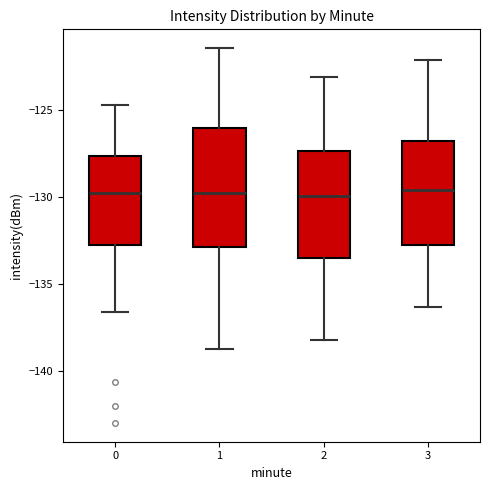

Reading left to right, read every box against the y-axis: the position of its median line, the range the box covers, and the ends of its whiskers. The values are not printed on the chart, so give them approximately, as read against the axis.

0: median -130.0, box -133.0 to -127.5, whiskers -136.5 to -124.5
1: median -130.0, box -133.0 to -126.0, whiskers -139.0 to -121.5
2: median -130.0, box -133.5 to -127.5, whiskers -138.0 to -123.0
3: median -129.5, box -133.0 to -127.0, whiskers -136.5 to -122.0